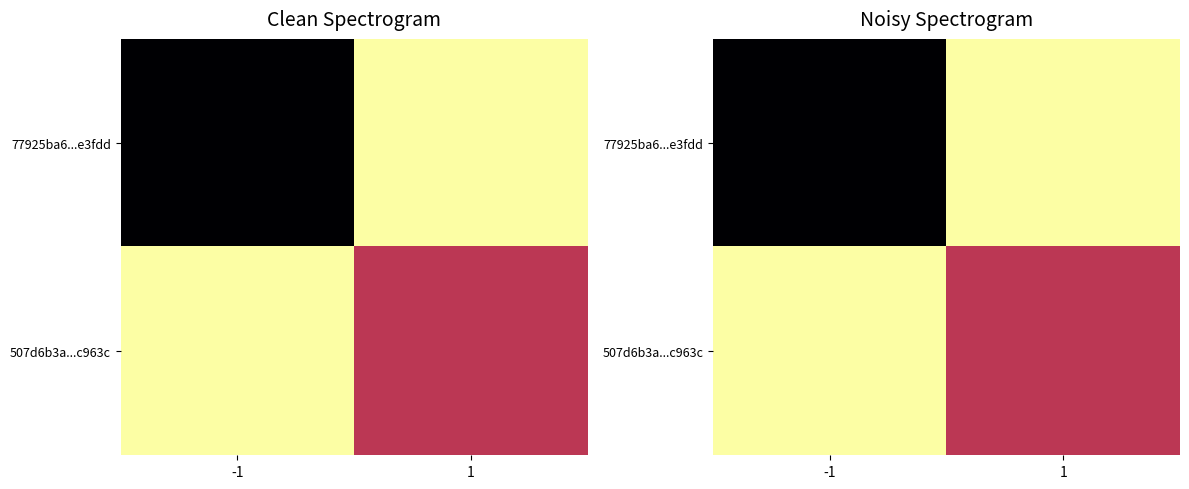

True or false: 507d6b3a...c963c has a value of 0 at 1.

False